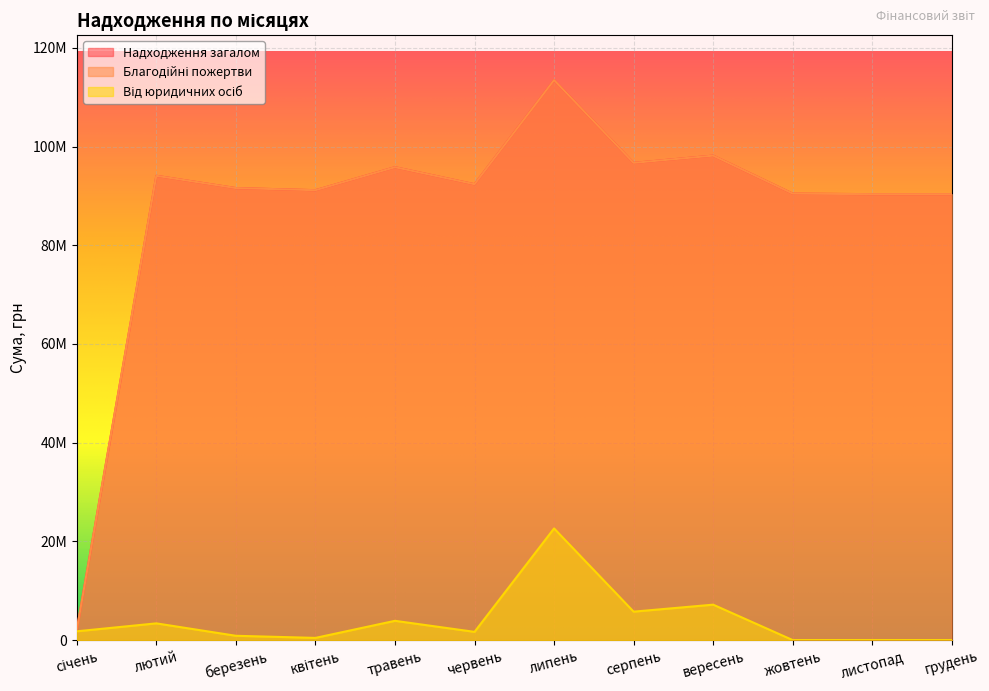

How many data points in Від юридичних осіб are less than 1780617?

6